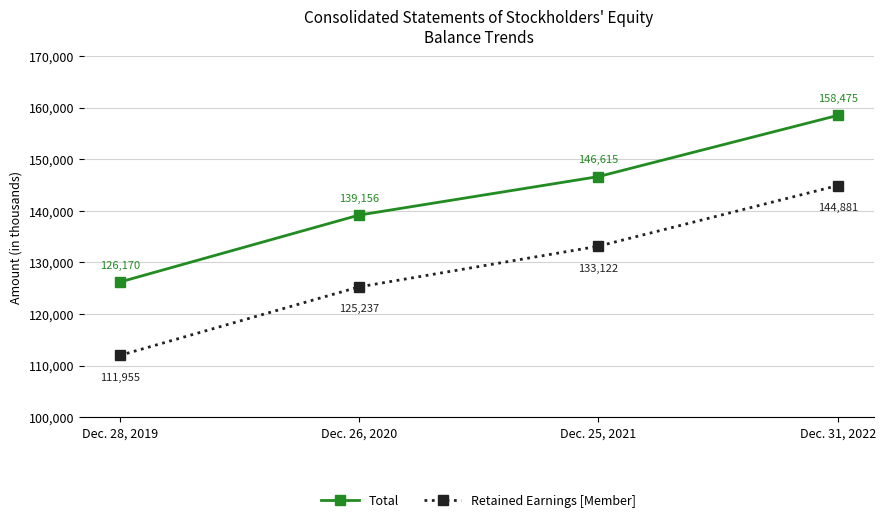

Reading left to right, list all the values displayed in this chart.

Total: Dec. 28, 2019=126170	Dec. 26, 2020=139156	Dec. 25, 2021=146615	Dec. 31, 2022=158475
Retained Earnings [Member]: Dec. 28, 2019=111955	Dec. 26, 2020=125237	Dec. 25, 2021=133122	Dec. 31, 2022=144881